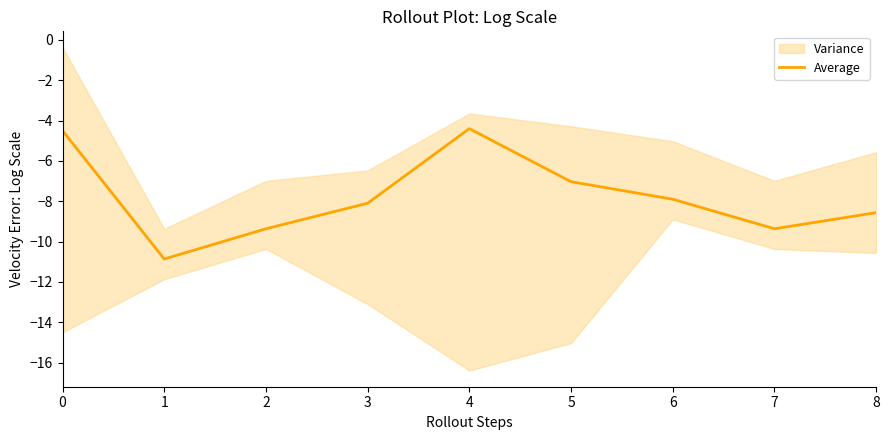

How many lines are shown in the chart?

1